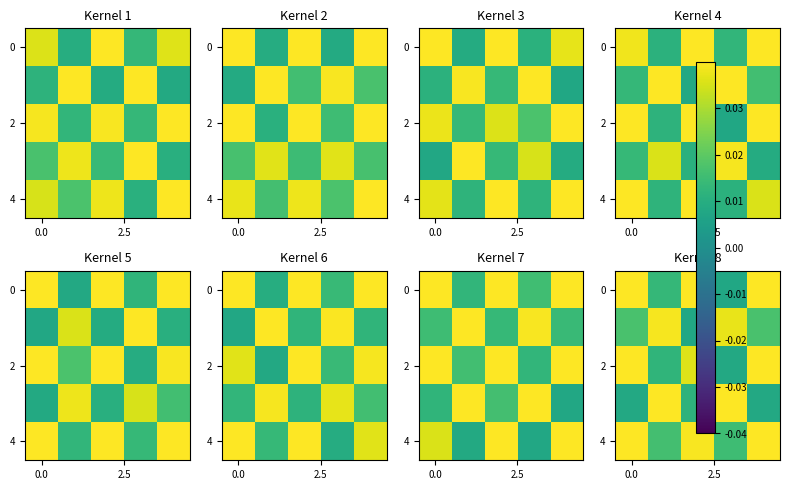

Which category has the lowest value across all series?

3